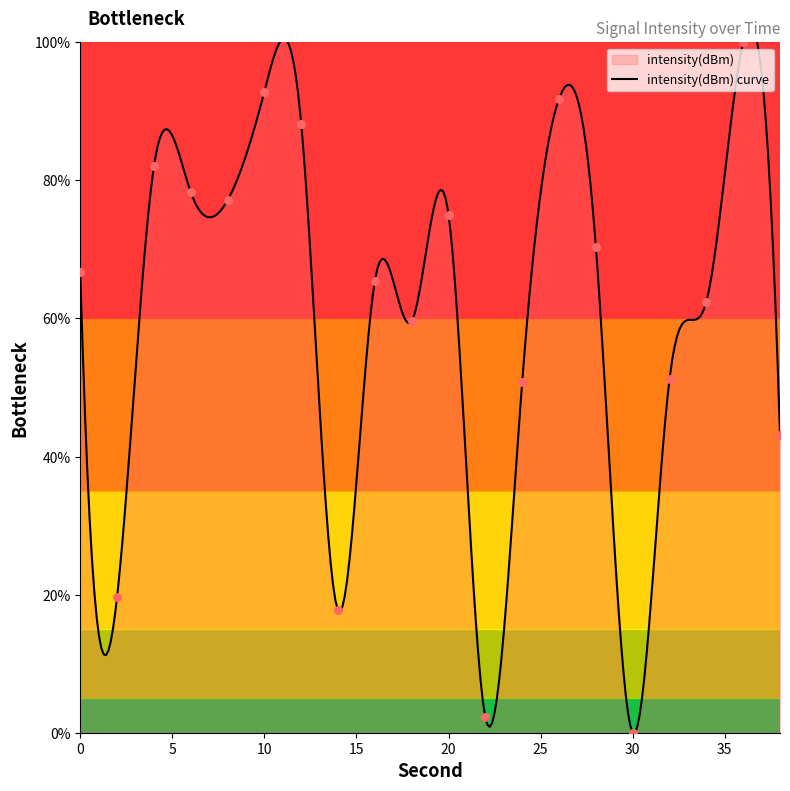

What is the change in value from 0 to 6?

+11.6